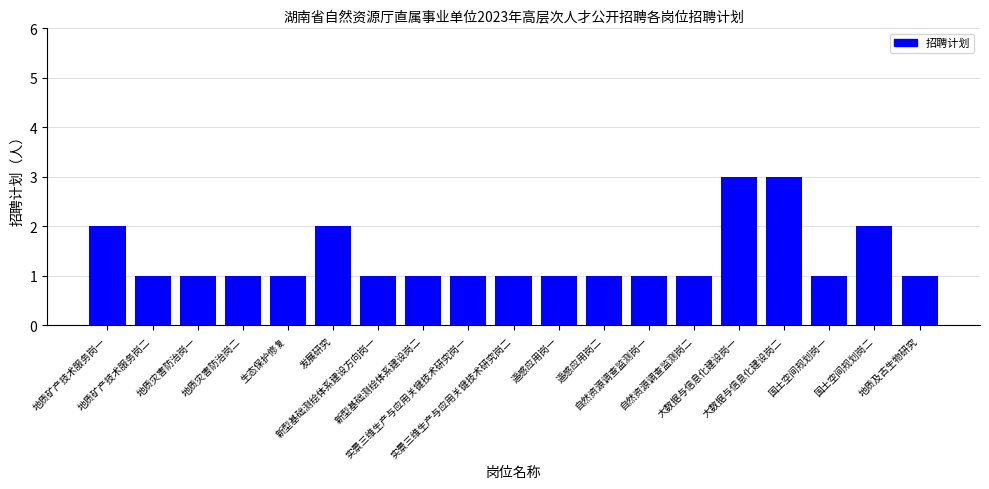

What is the change in value from 地质灾害防治岗一 to 大数据与信息化建设岗二?

+2